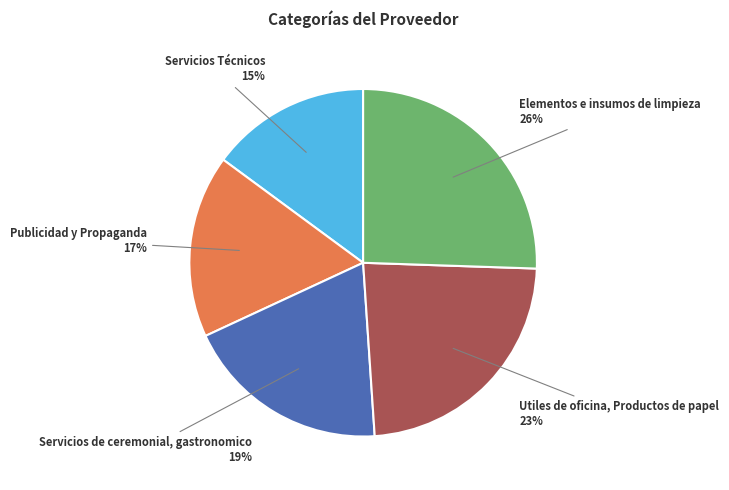

Approximately how many times larger is the value at Servicios de ceremonial, gastronomico compared to Utiles de oficina, Productos de papel?

0.8